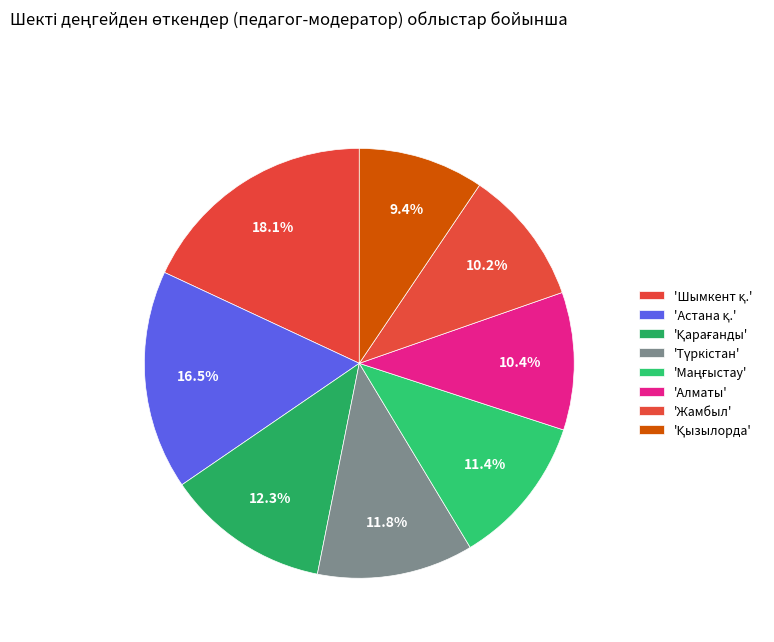

What is the largest slice in the pie chart?

Шымкент қ.